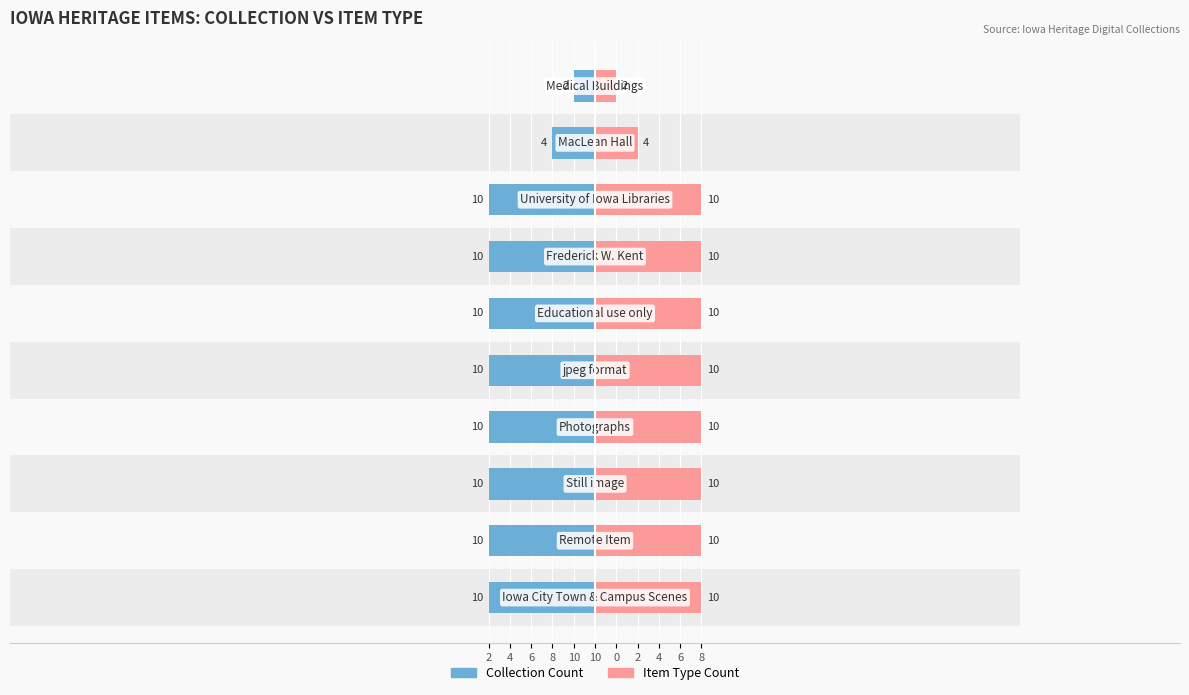

Rank the series at 2 from highest to lowest value.

Item Type Count, Collection Count